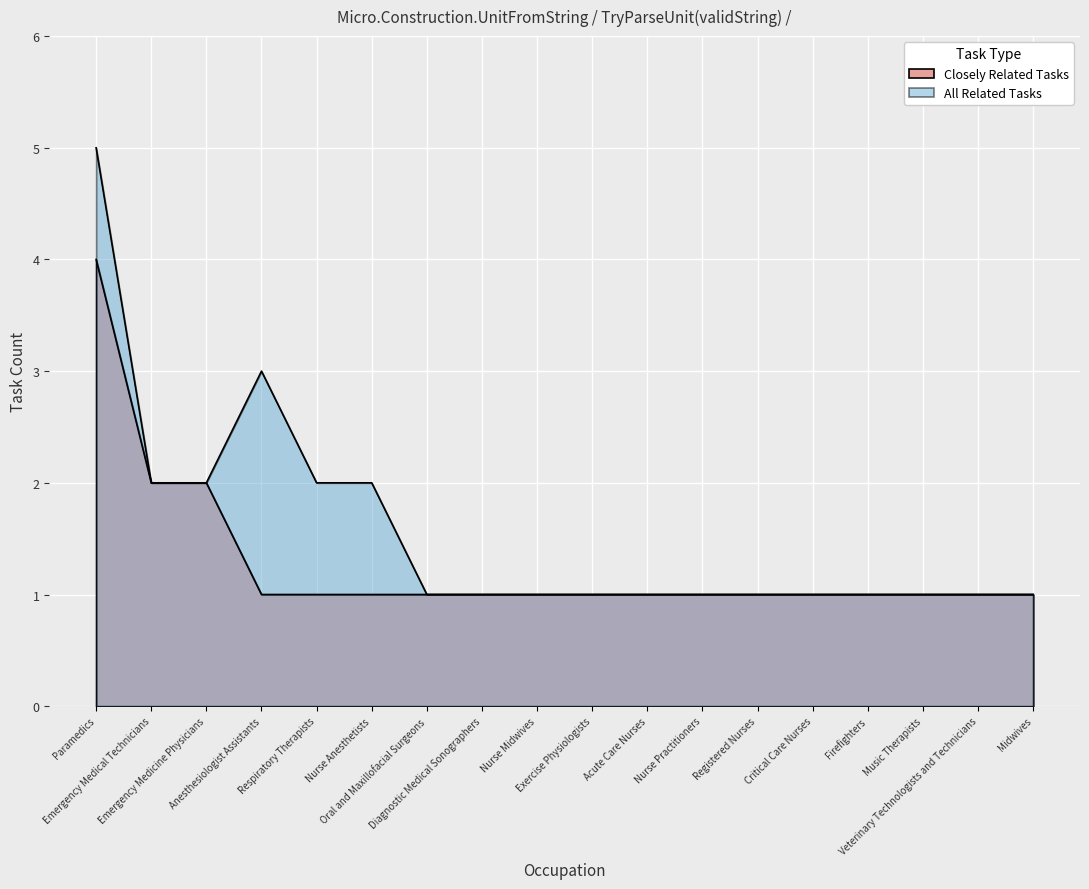

Rank the categories by All Related Tasks value from lowest to highest.

Oral and Maxillofacial Surgeons, Diagnostic Medical Sonographers, Nurse Midwives, Exercise Physiologists, Acute Care Nurses, Nurse Practitioners, Registered Nurses, Critical Care Nurses, Firefighters, Music Therapists, Veterinary Technologists and Technicians, Midwives, Emergency Medical Technicians, Emergency Medicine Physicians, Respiratory Therapists, Nurse Anesthetists, Anesthesiologist Assistants, Paramedics